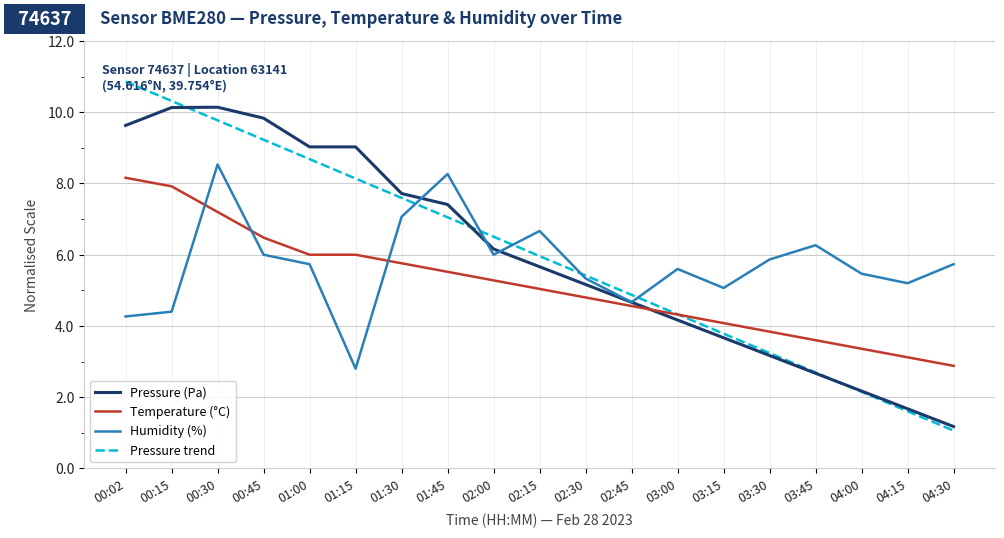

Reading left to right, extract all data points from this chart.

Pressure (Pa): 9.6	10.1	10.1	9.8	9.0	9.0	7.7	7.4	6.2	5.7	5.2	4.7	4.2	3.7	3.2	2.7	2.2	1.7	1.2
Temperature (°C): 8.2	7.9	7.2	6.5	6.0	6.0	5.8	5.5	5.3	5.0	4.8	4.6	4.3	4.1	3.8	3.6	3.4	3.1	2.9
Humidity (%): 4.3	4.4	8.5	6.0	5.7	2.8	7.1	8.3	6.0	6.7	5.3	4.7	5.6	5.1	5.9	6.3	5.5	5.2	5.7
Pressure trend: 10.9	10.3	9.8	9.2	8.7	8.1	7.6	7.1	6.5	6.0	5.4	4.9	4.3	3.8	3.2	2.7	2.2	1.6	1.1